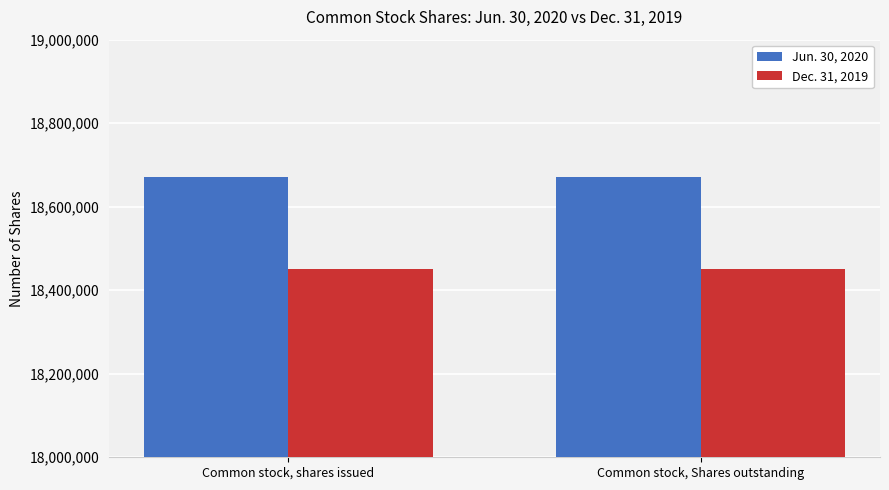

How many distinct data groups are displayed?

2